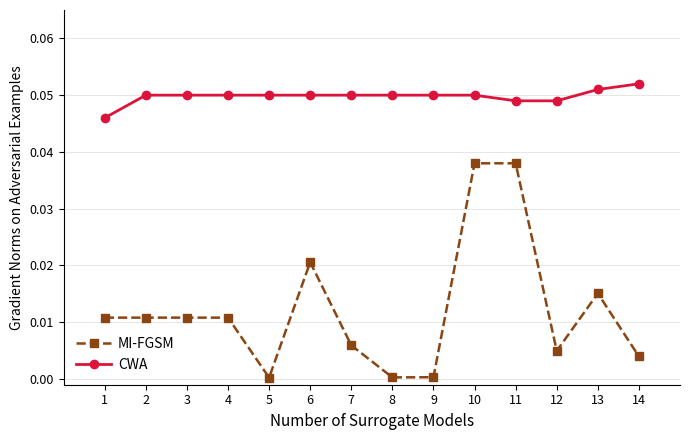

The MI-FGSM series shows 0.1 at 11. True or false?

False